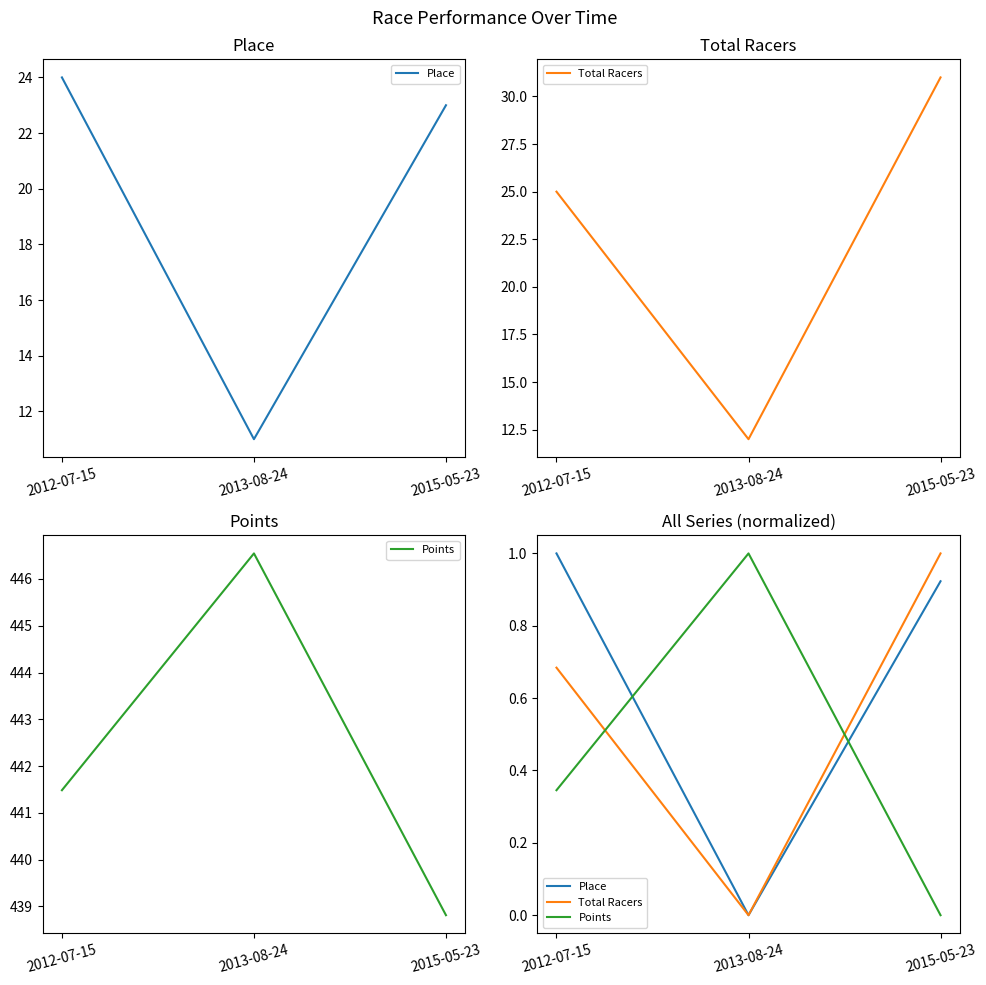

What is the difference between the Total Racers values at 2015-05-23 and 2013-08-24?

1.0